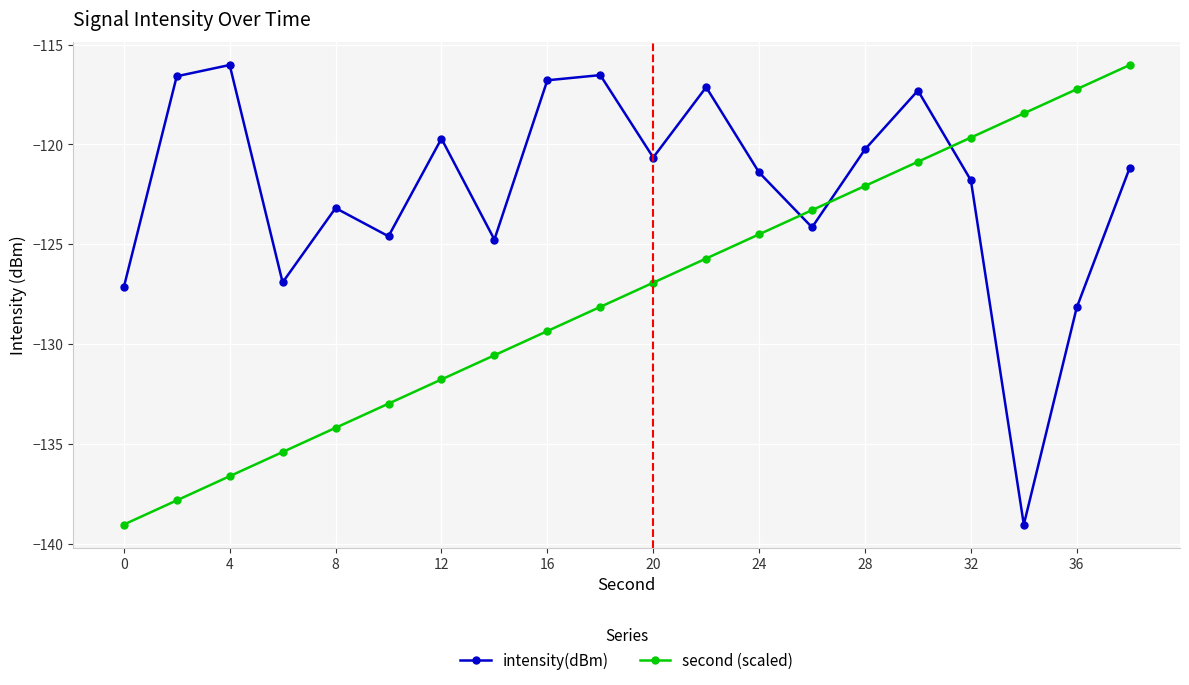

What is the greatest value displayed?

-116.0